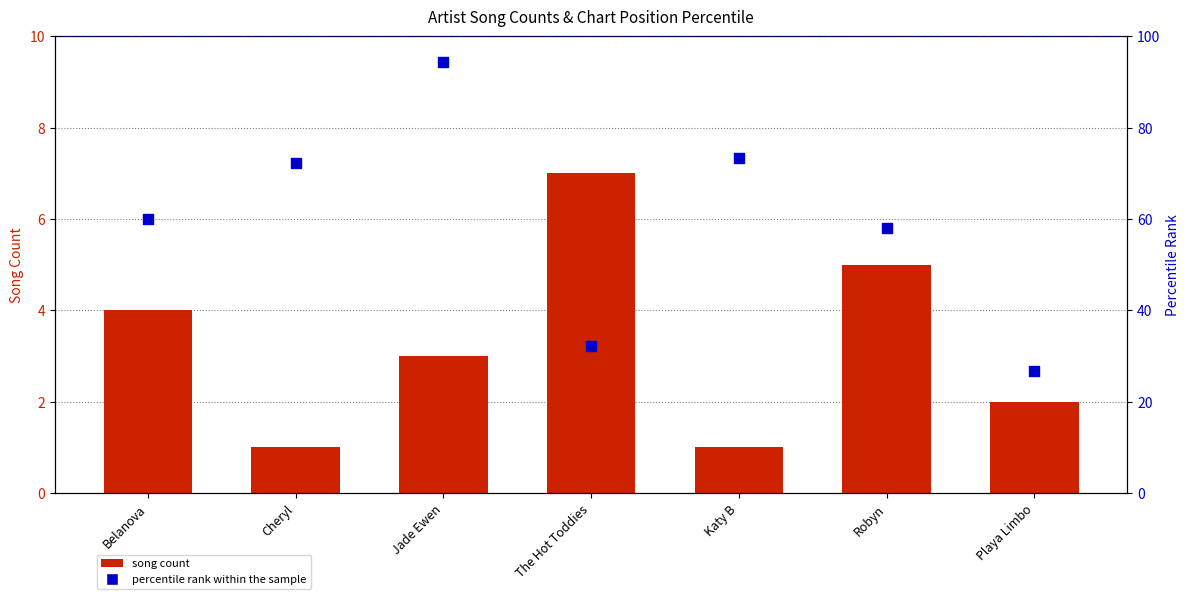

At how many categories does at least one series exceed 55?

5